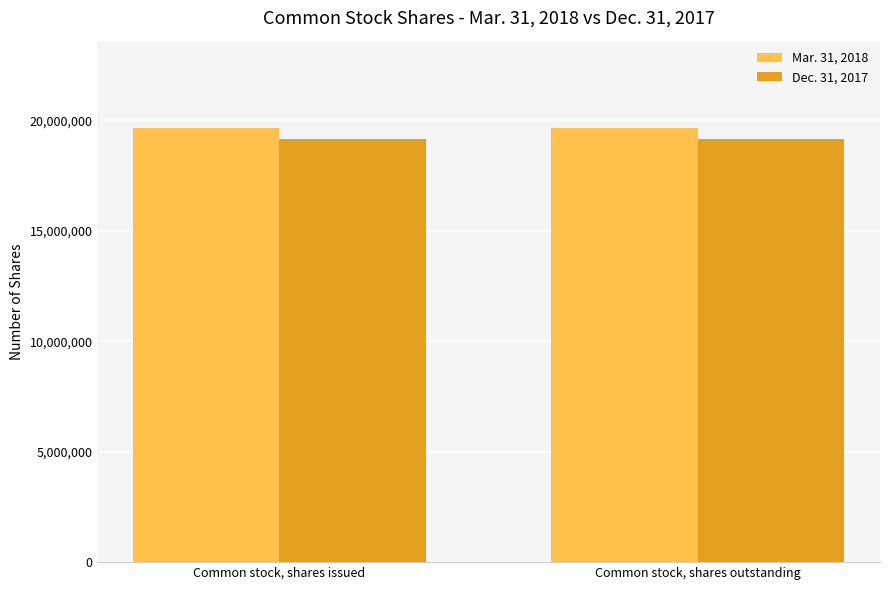

Reading left to right, extract all data points from this chart.

Mar. 31, 2018: Common stock, shares issued=19664921	Common stock, shares outstanding=19664921
Dec. 31, 2017: Common stock, shares issued=19137639	Common stock, shares outstanding=19137639